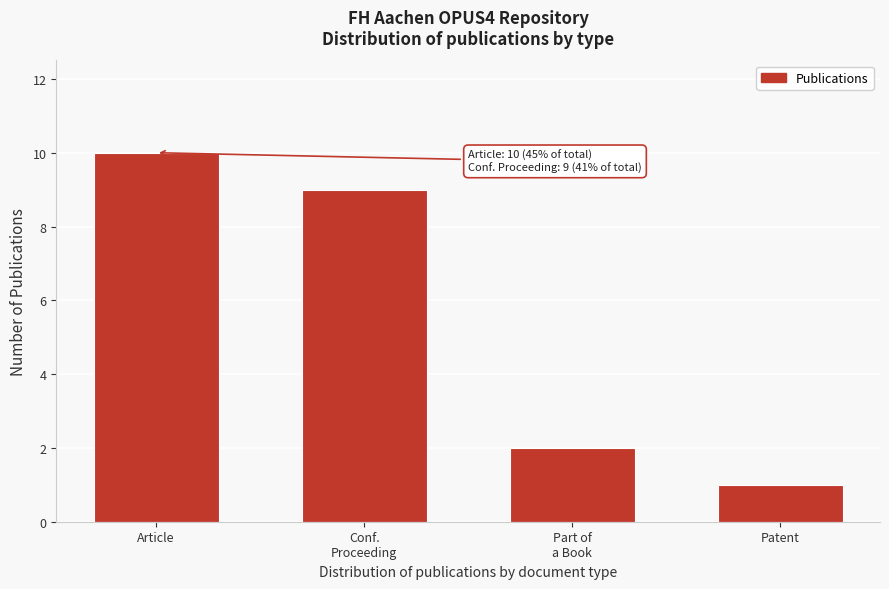

Reading right to left, list all the values displayed in this chart.

1	2	9	10